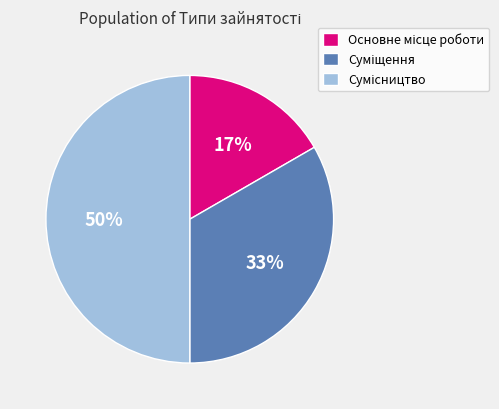

To the nearest percent, what is the average slice percentage?

33%